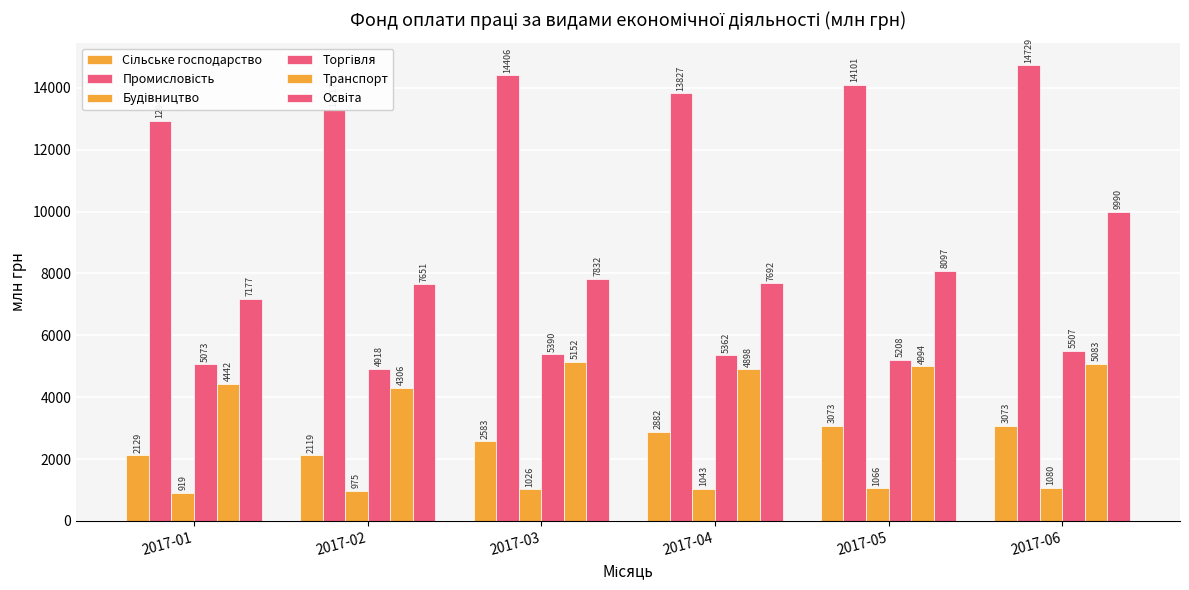

How many series are shown in this chart?

6